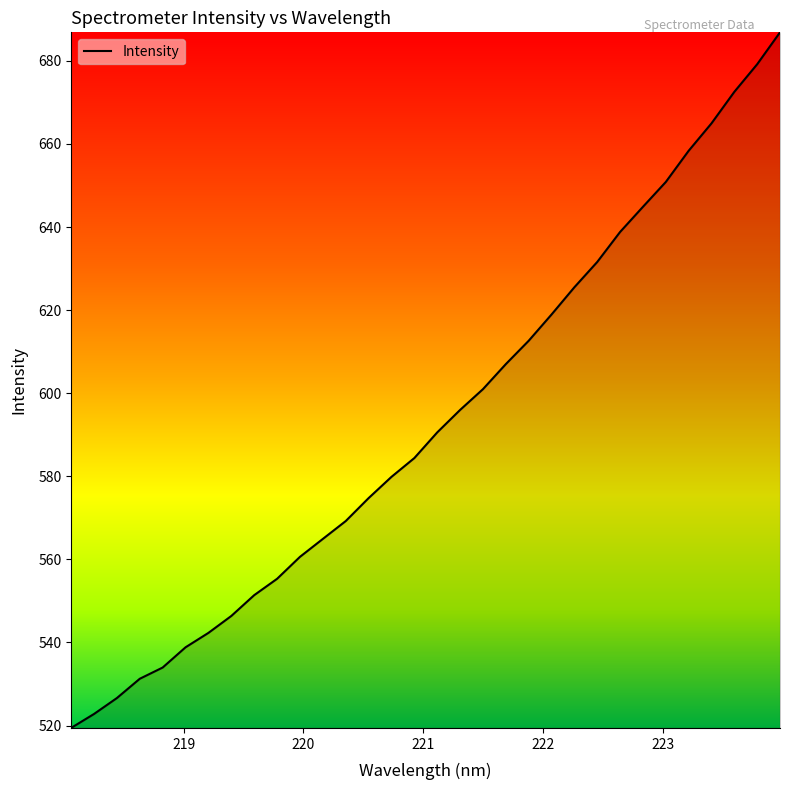

How many series are shown in this chart?

1